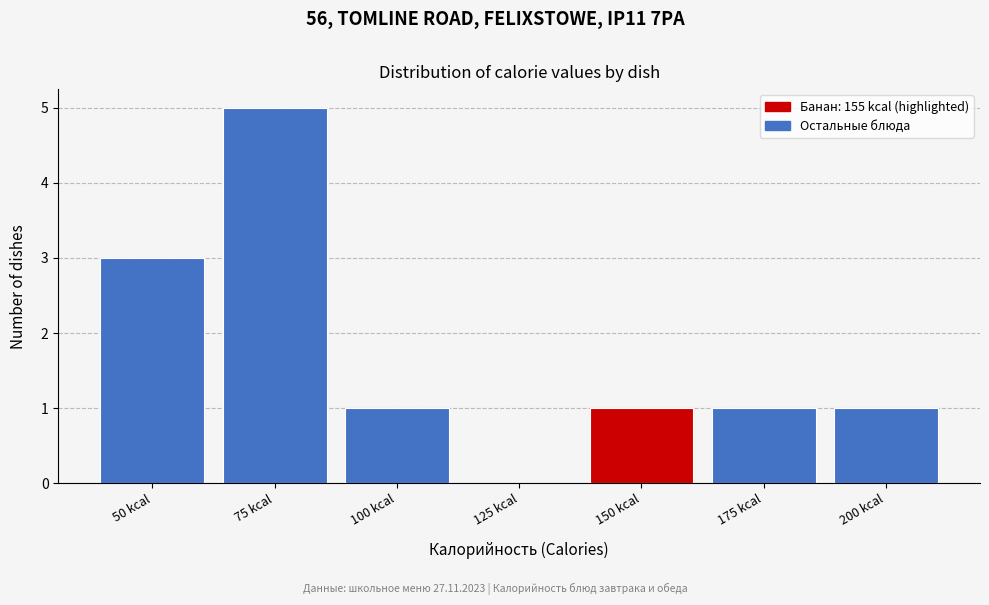

Reading left to right, list all the values displayed in this chart.

50 kcal=3	75 kcal=5	100 kcal=1	125 kcal=0	150 kcal=1	175 kcal=1	200 kcal=1